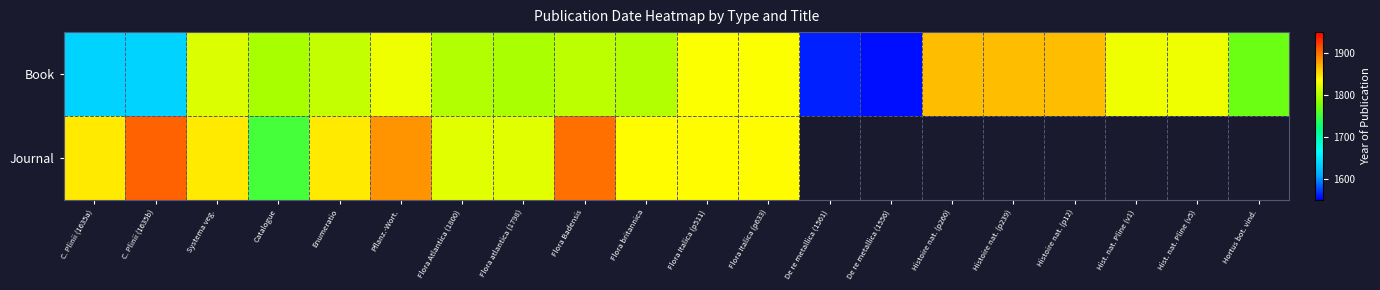

Read the Book value at C. Plinii (1635a).

1635.0